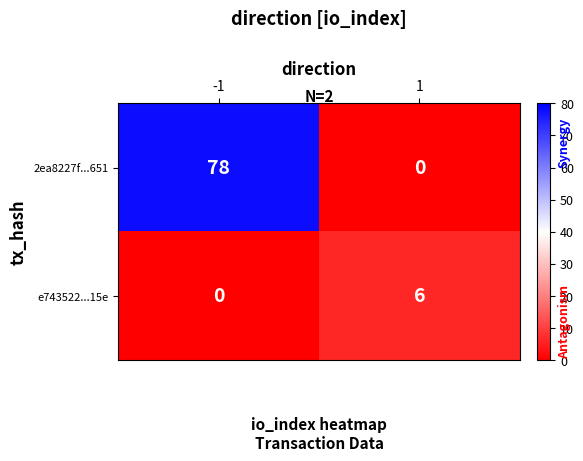

Rank the series at 1 from lowest to highest value.

2ea8227f...651, e743522...15e